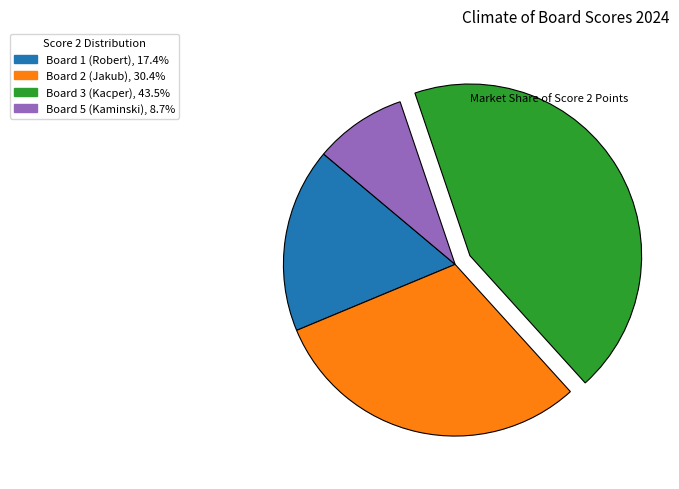

How many slices are in this pie chart?

4